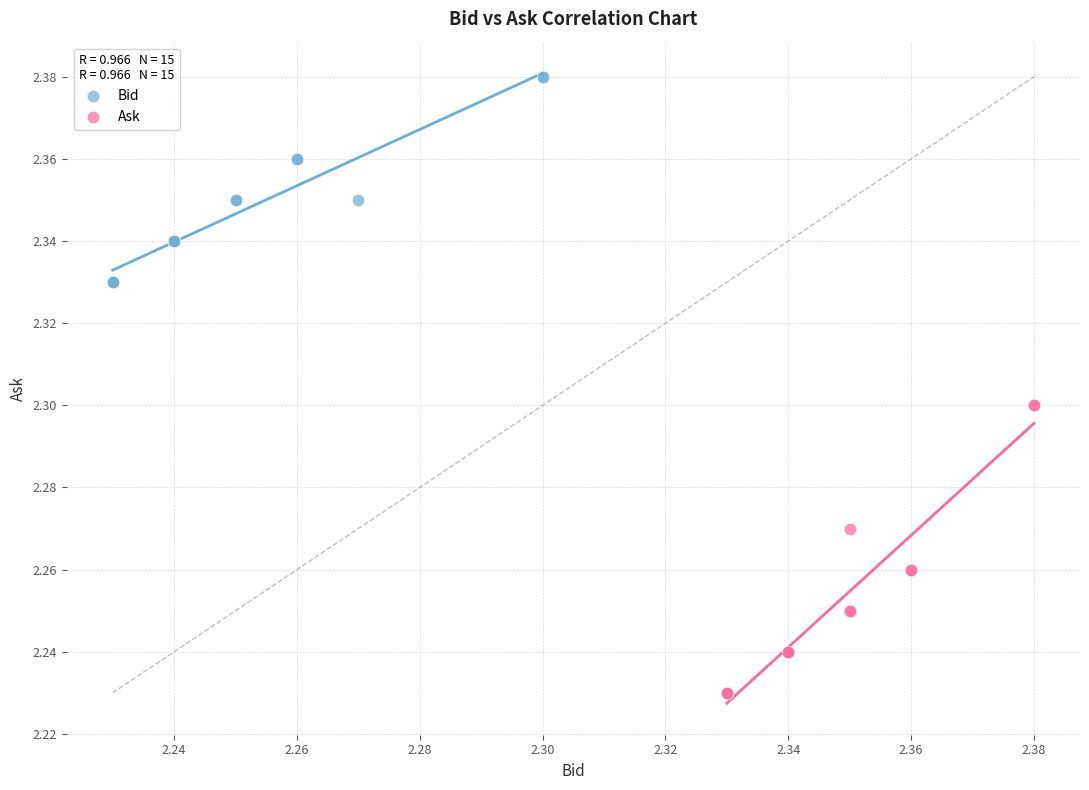

What are all the series names shown in the legend?

Bid, Ask